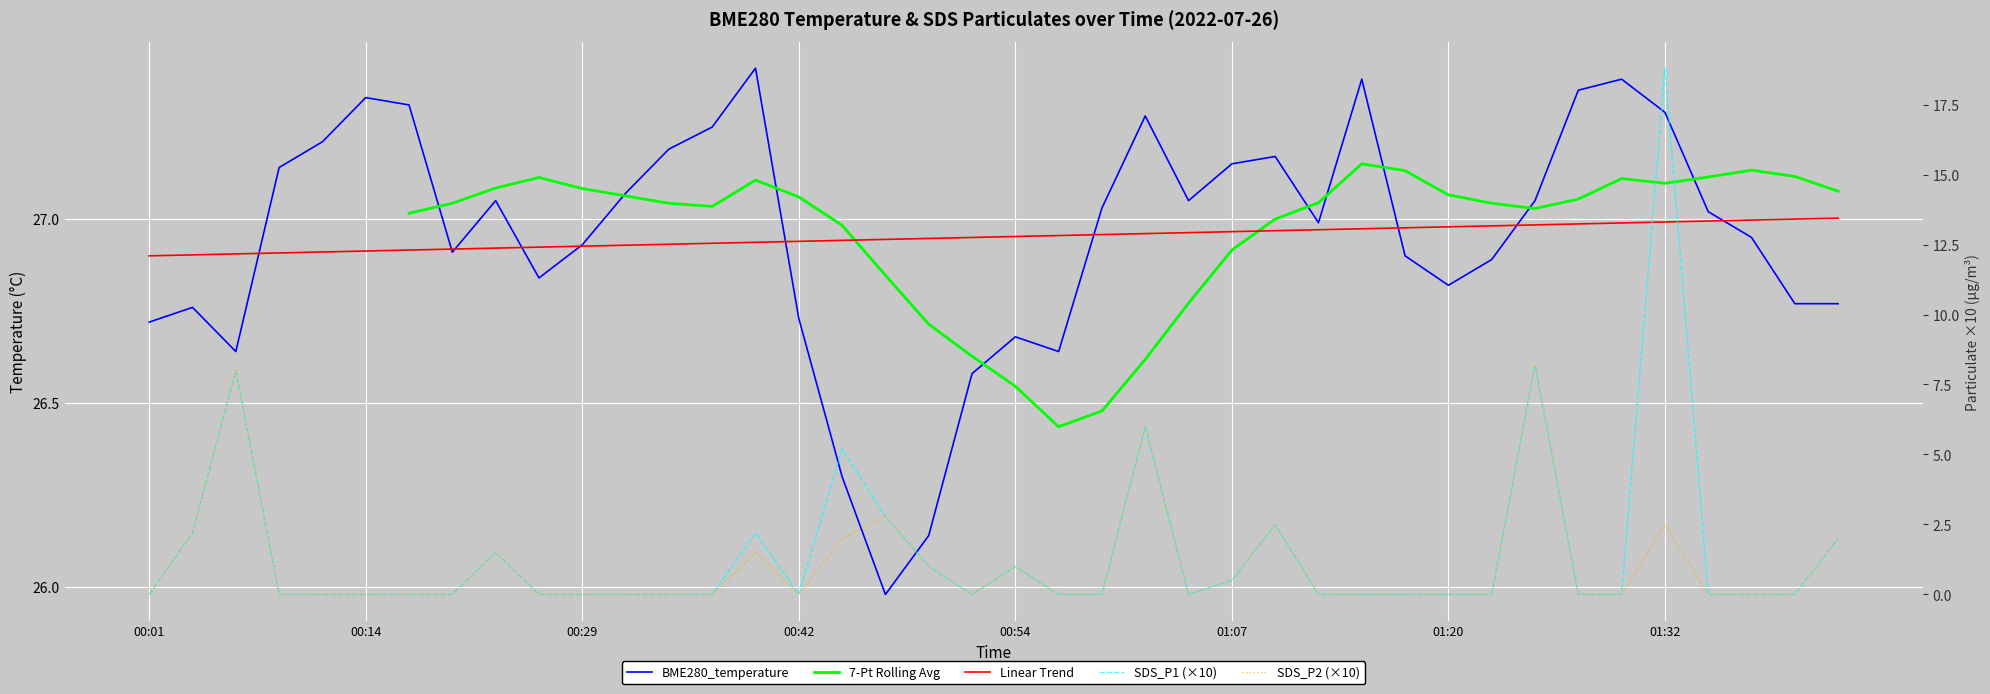

Which series has the widest spread of values?

SDS_P1 (×10)